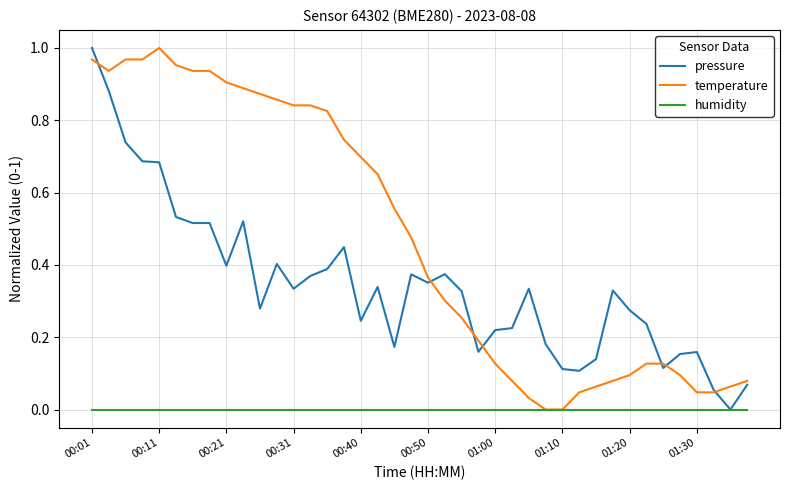

List the series in order of their overall mean, highest first.

temperature, pressure, humidity